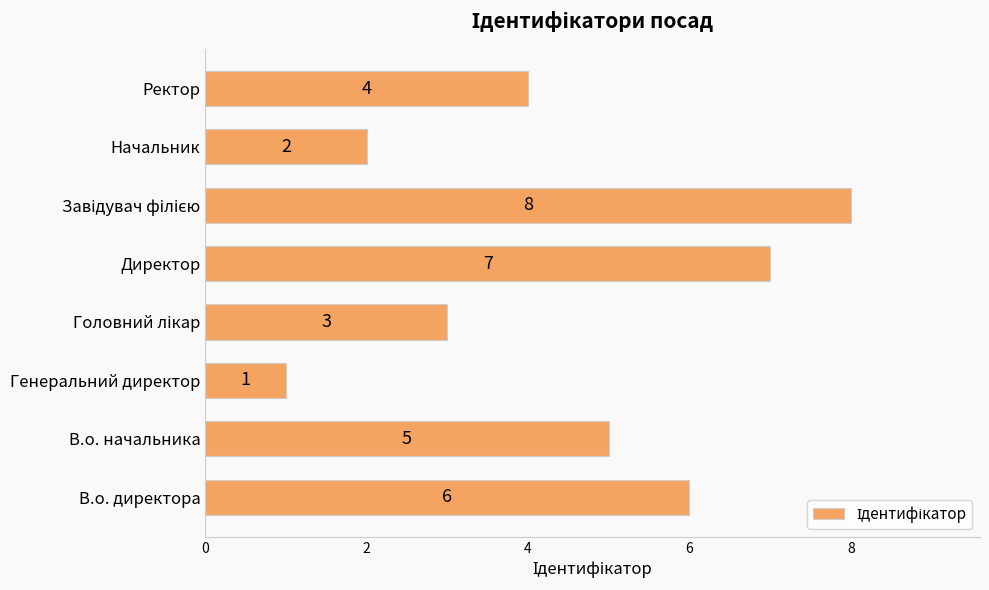

The chart shows a value of 2 at Генеральний директор. True or false?

False